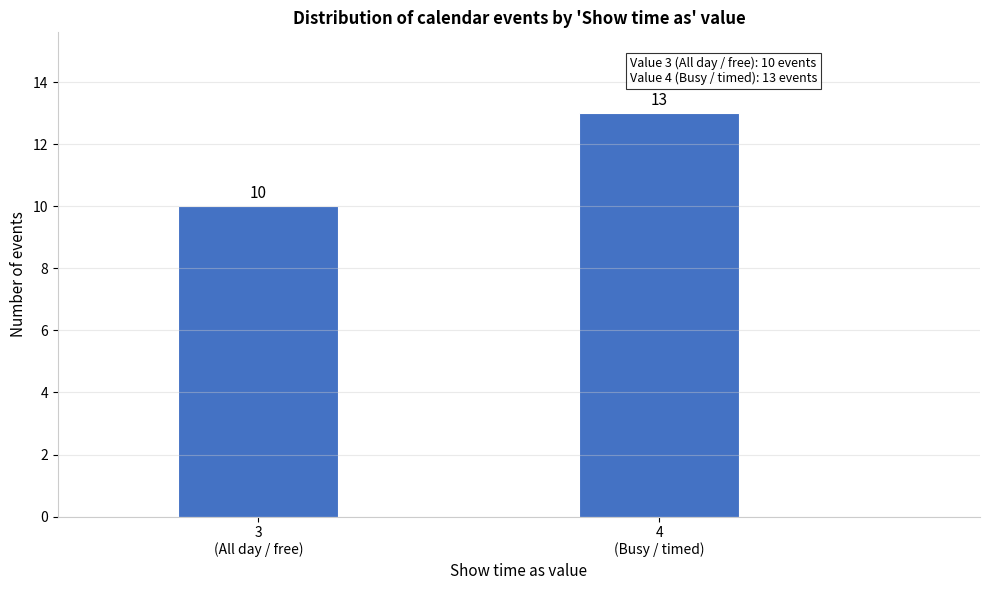

What is the average value?

12